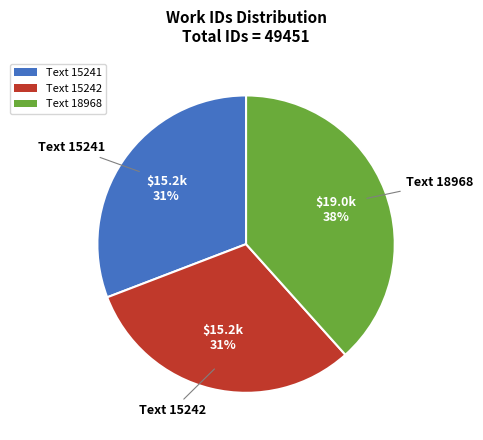

To the nearest percent, what is the combined percentage of Text 18968 and Text 15241?

69%